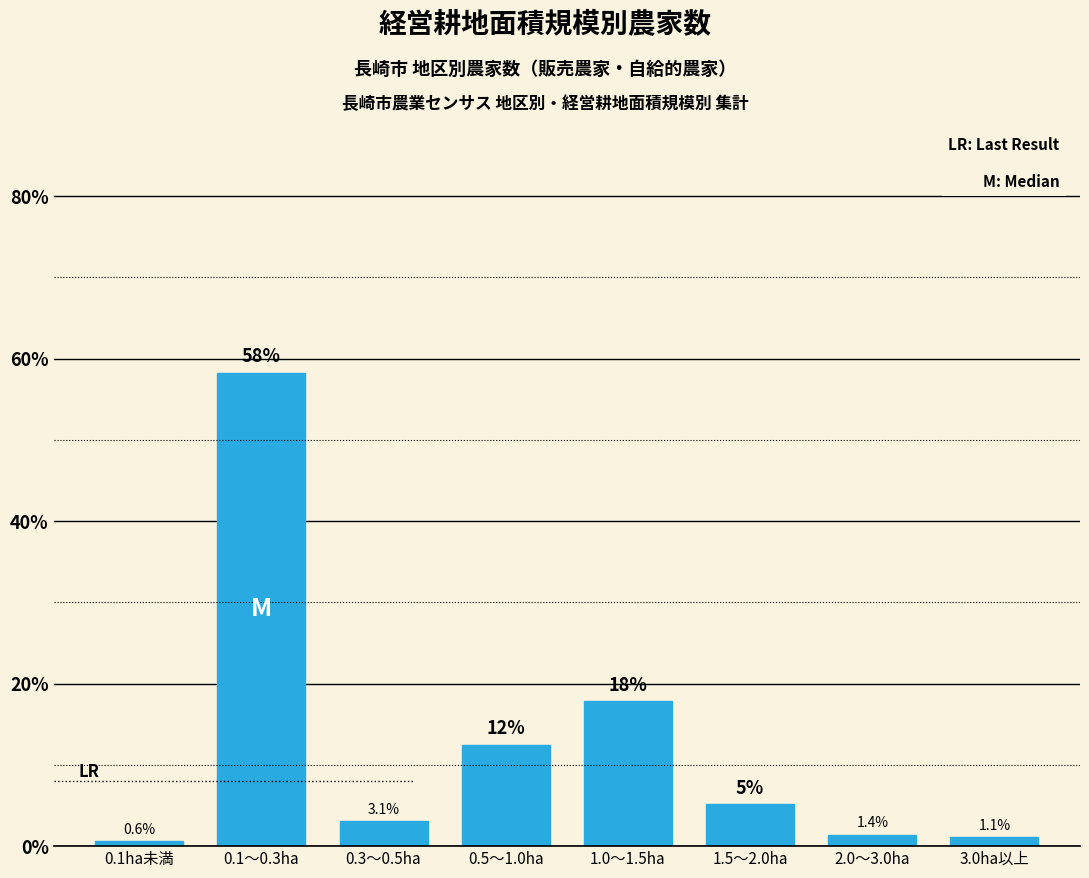

What value does the data have at 1.0～1.5ha?

17.8